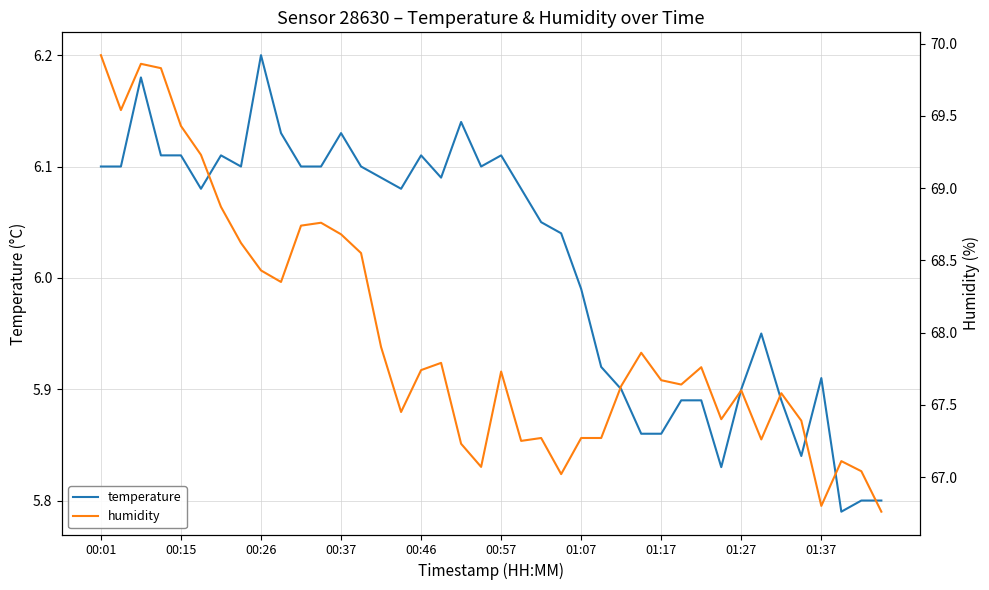

List the series in order of their peak value, lowest first.

temperature, humidity